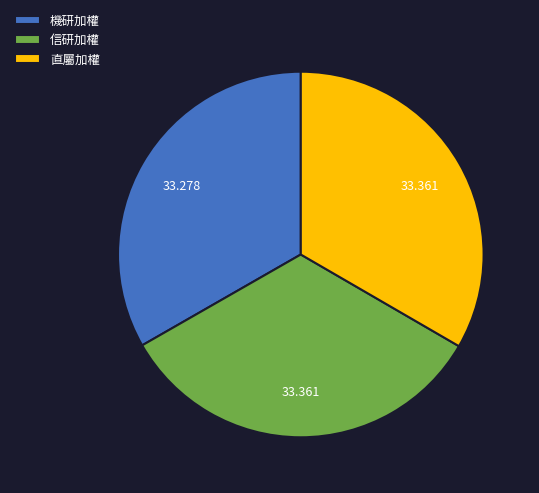

Does any single category account for the majority?

No